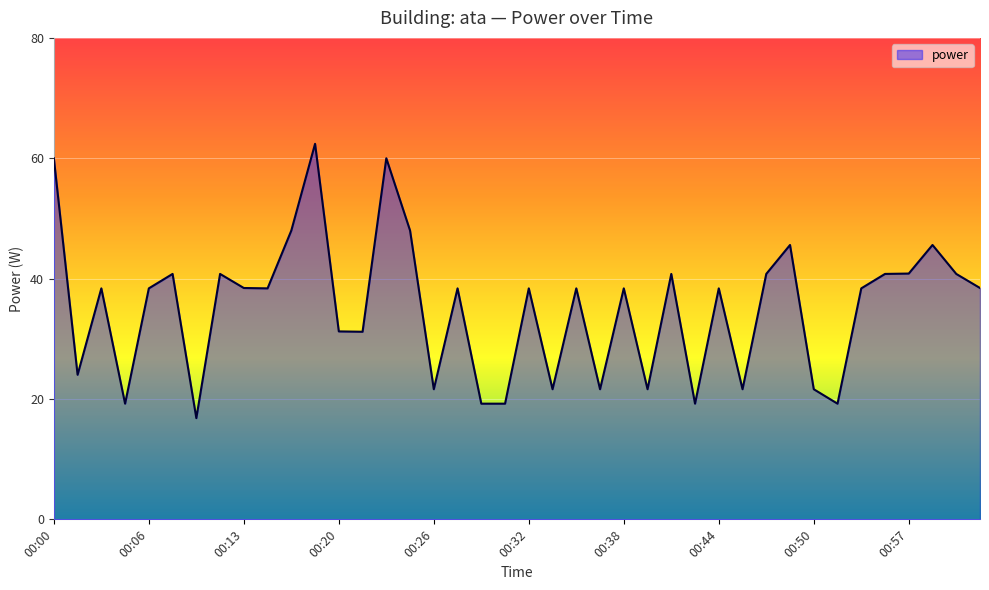

What is the greatest value displayed?

62.4